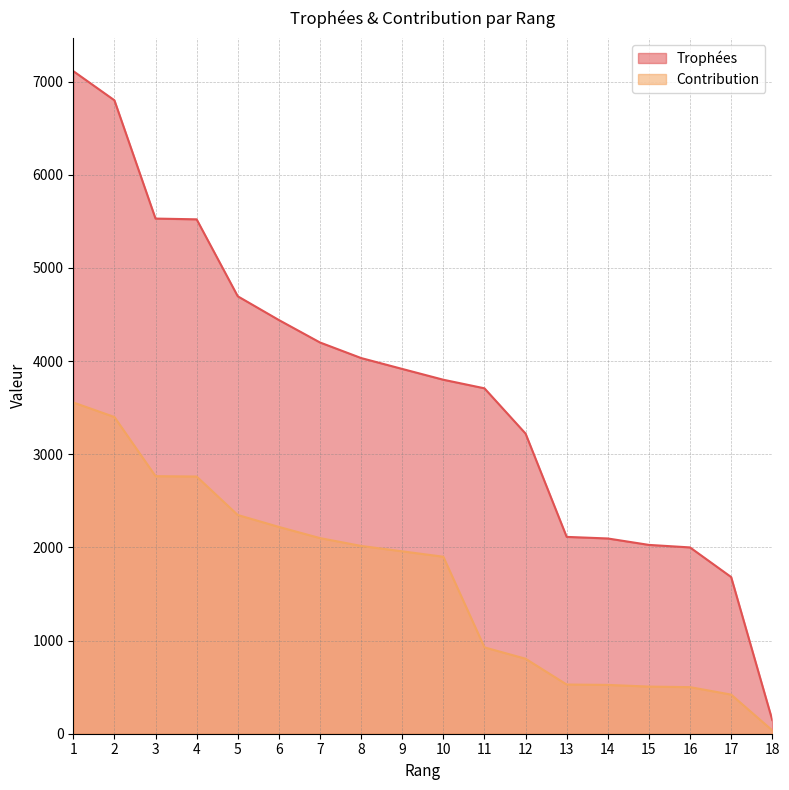

Which category has the highest value in the Contribution series?

1